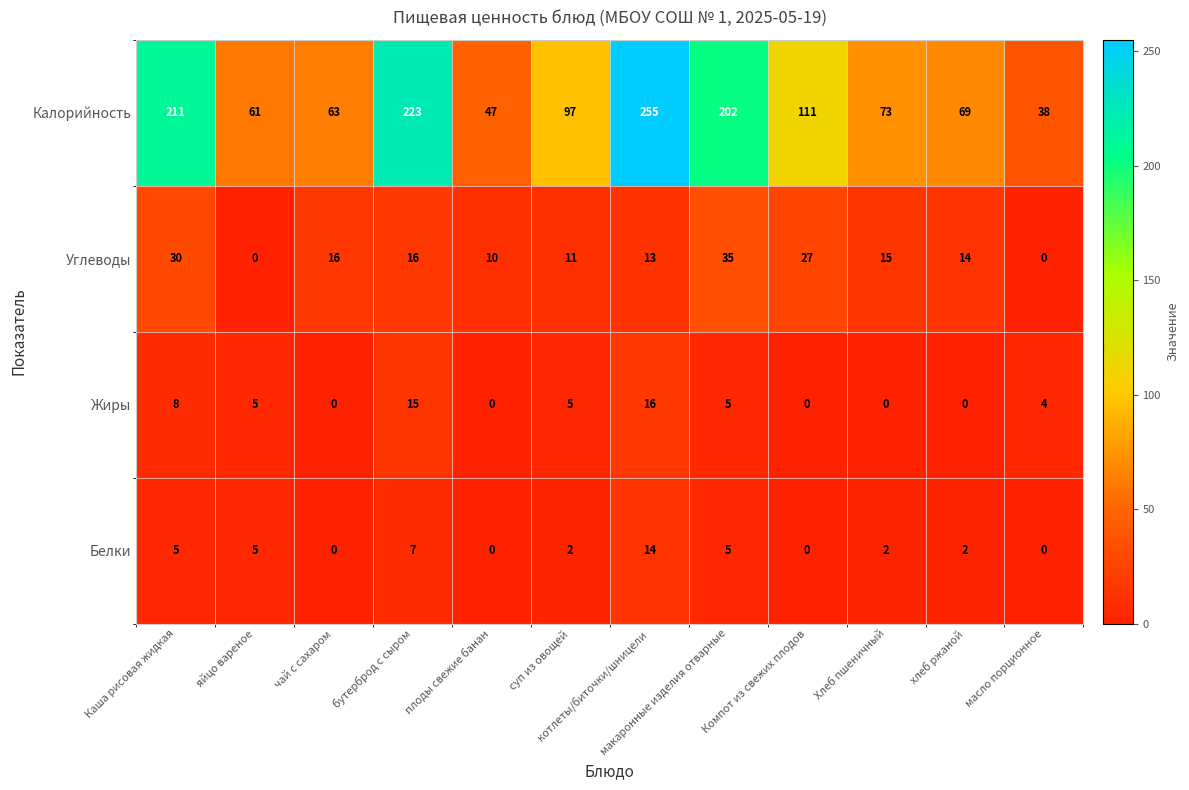

At which category is the sum across all series the highest?

котлеты/биточки/шницели